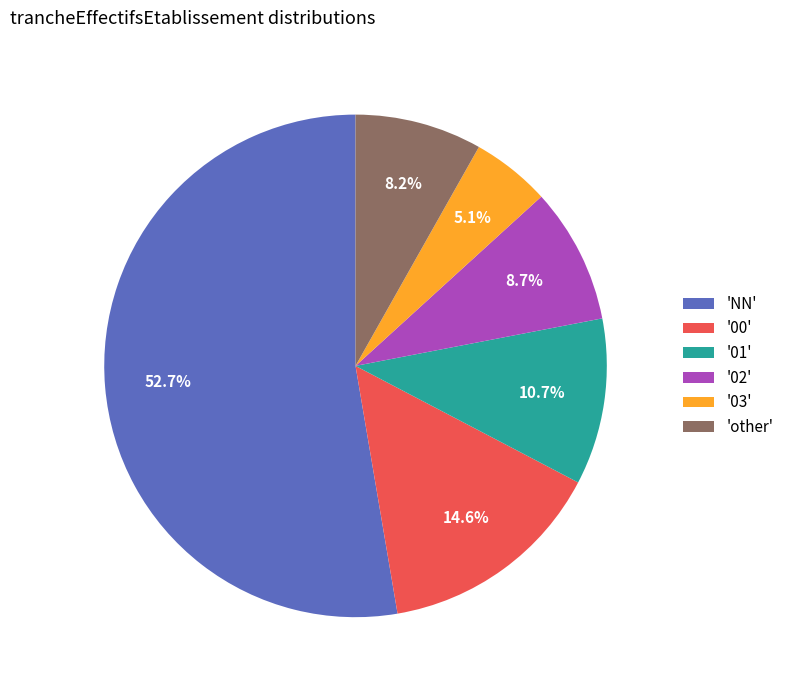

Between 'NN' and '03', which is larger?

'NN'